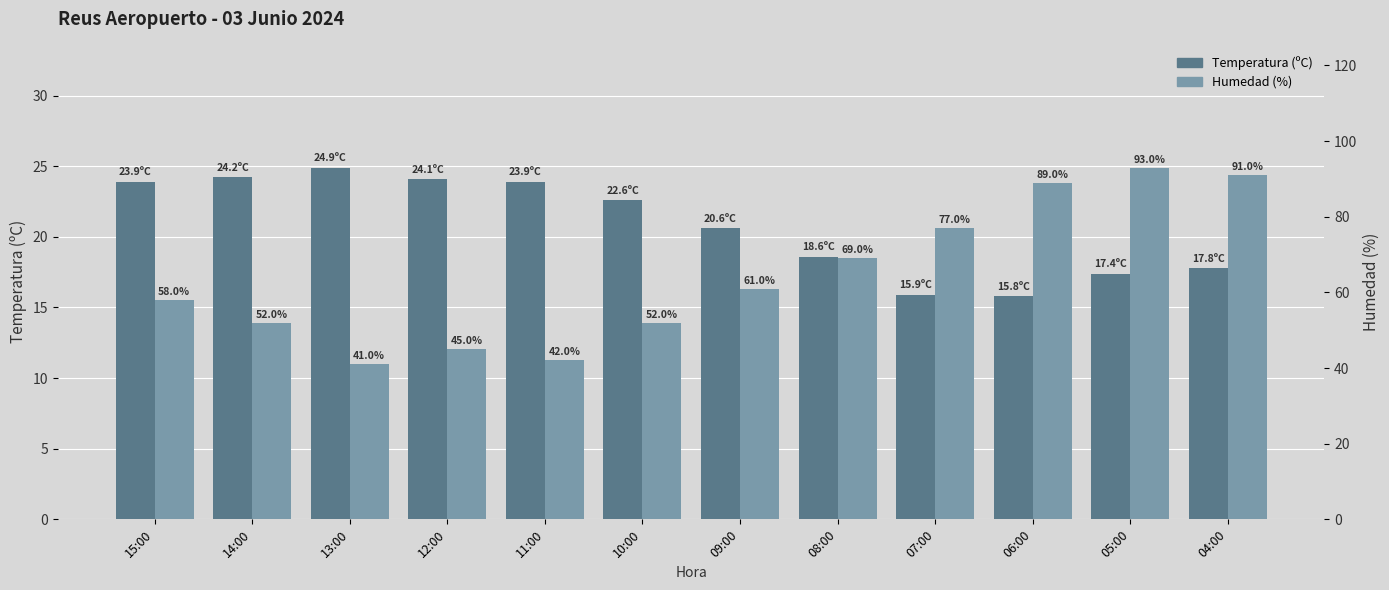

Is the value of Temperatura (ºC) at 07:00 greater than the value of Humedad (%) at 11:00?

No